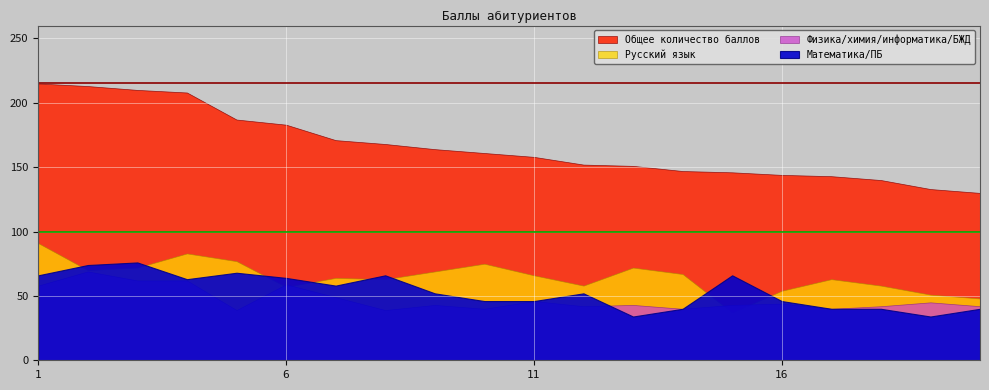

What is the total value across all series at 15?

292